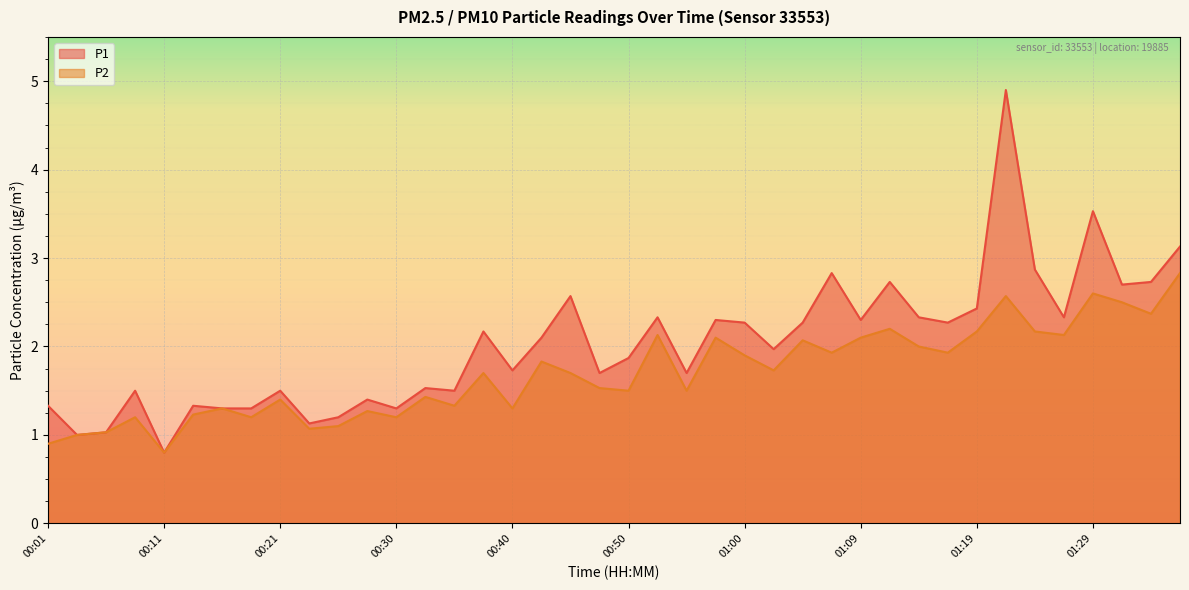

Where does the P2 series first go above 1?

00:06